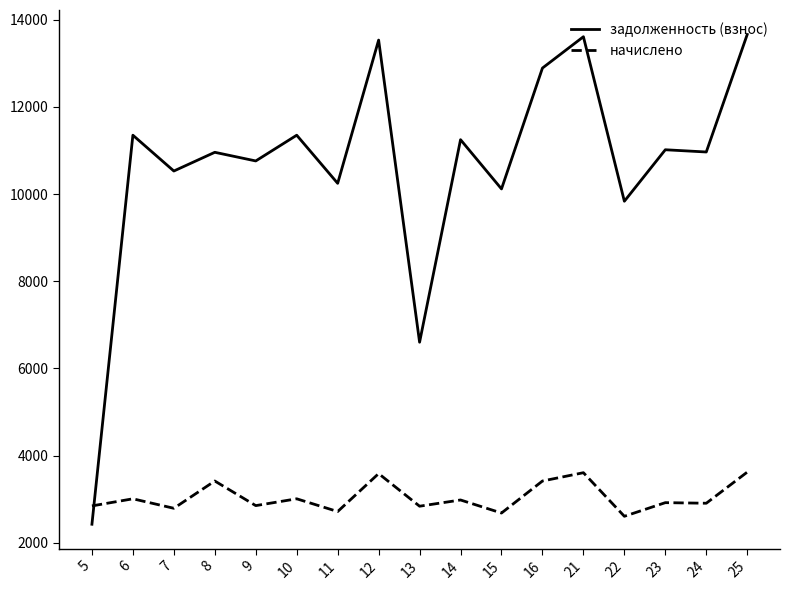

Rank the series by their maximum value, from highest to lowest.

задолженность (взнос), начислено